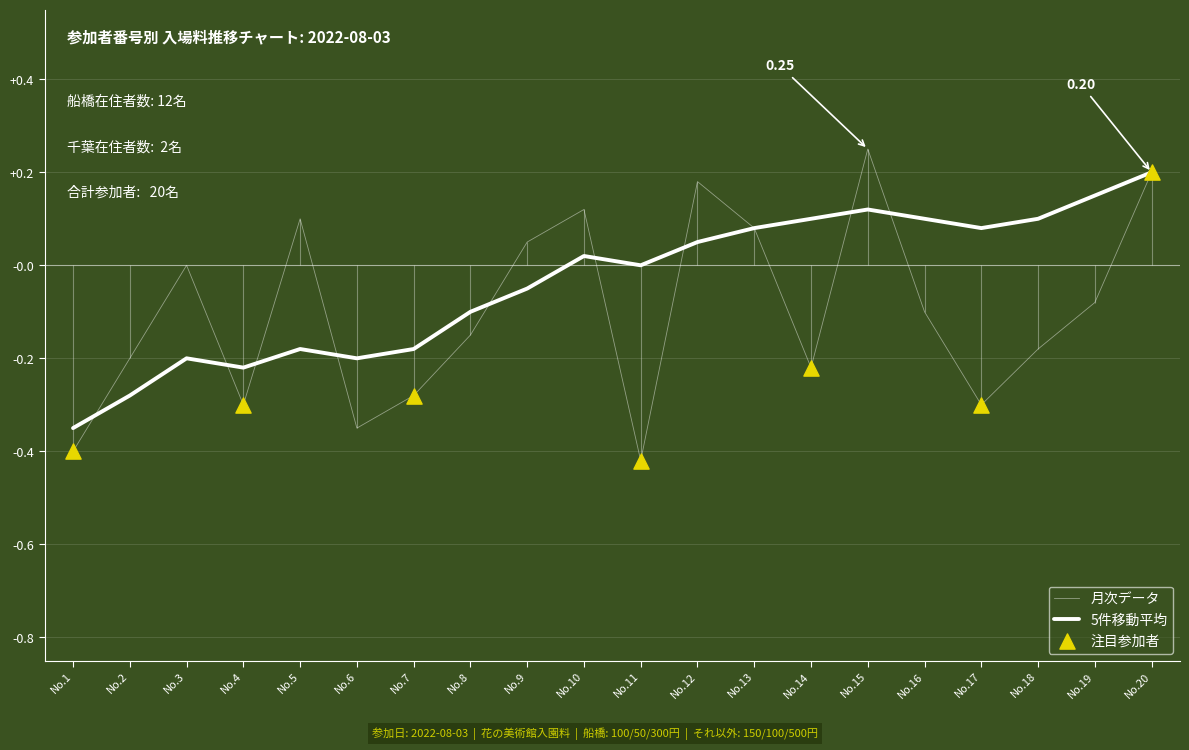

What is the change in value from No.7 to No.18?

+0.1